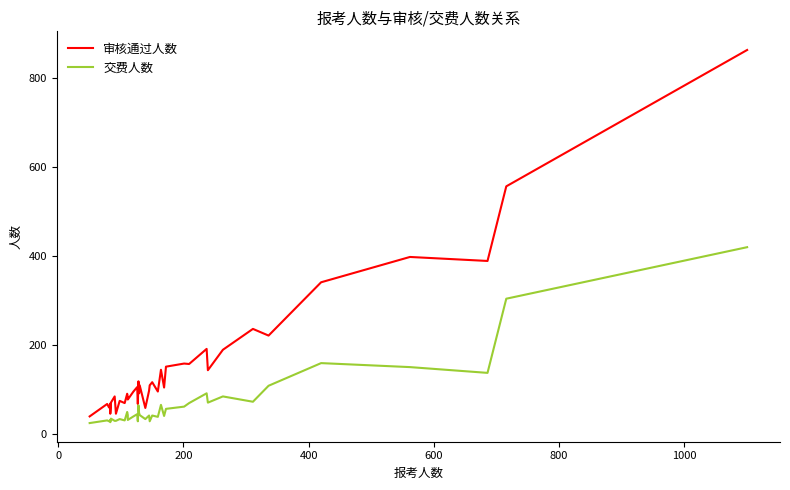

Reading left to right, transcribe all the data shown in this chart.

审核通过人数: 39	67	59	68	45	70	84	45	74	69	90	82	77	95	105	67	118	91	109	58	97	109	116	95	144	104	151	158	157	191	143	189	236	221	341	398	389	557	864
交费人数: 24	30	28	31	26	34	29	29	33	30	49	42	31	39	44	28	64	47	42	33	41	28	41	38	65	40	56	61	69	91	70	84	72	108	159	150	137	304	420